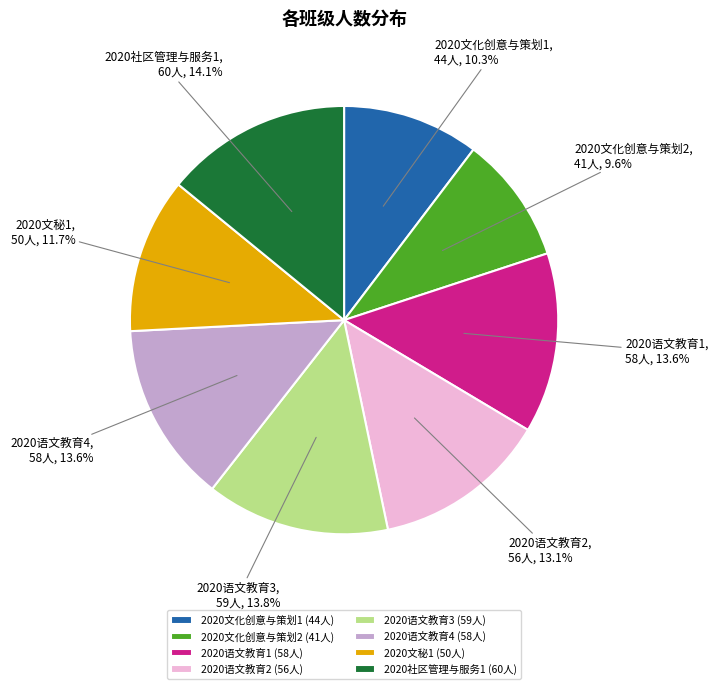

Is the sum of 2020文化创意与策划2 and 2020语文教育4 greater than half?

No